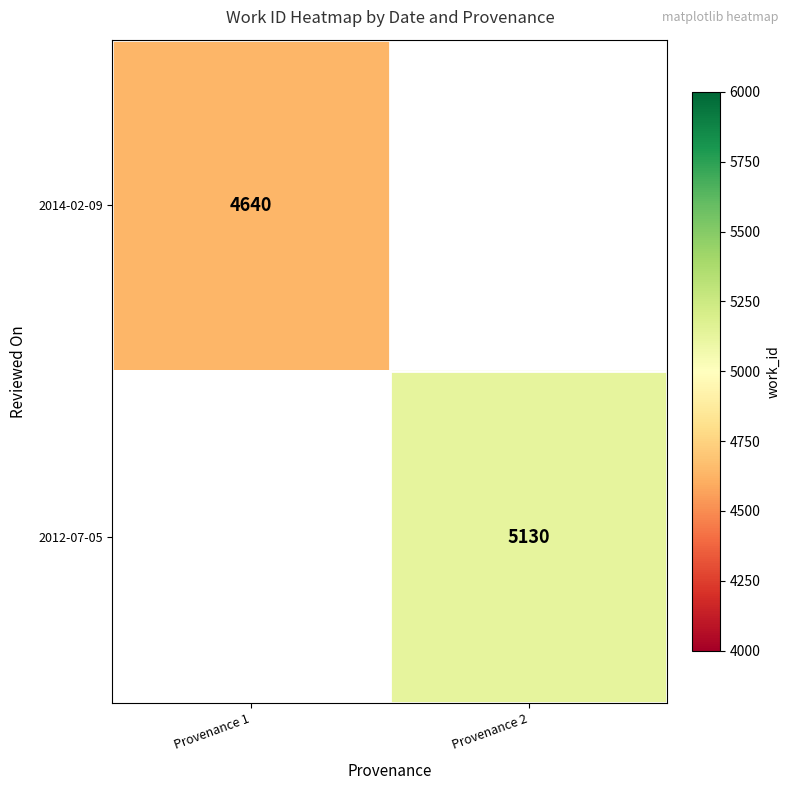

The 2014-02-09 series shows 1781 at Provenance 1. True or false?

False